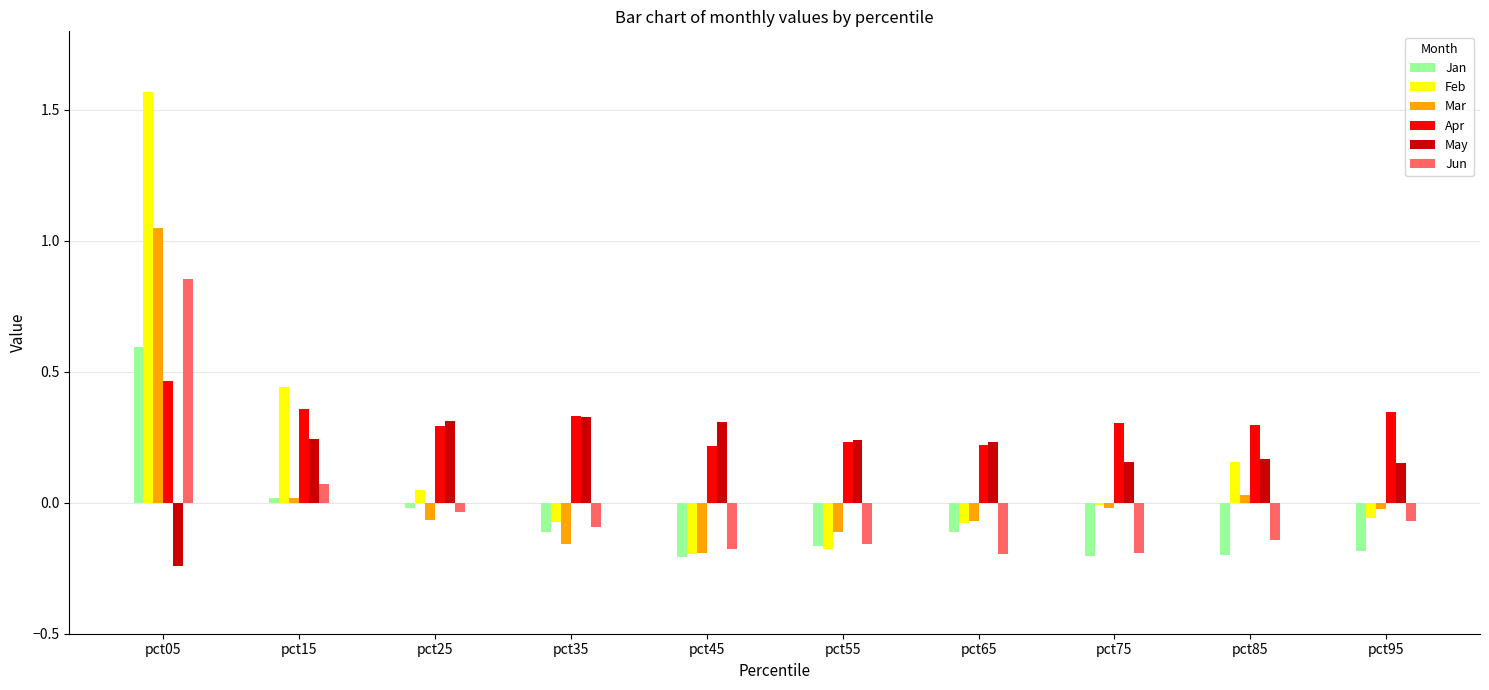

Which category has the highest value in the Jan series?

pct05